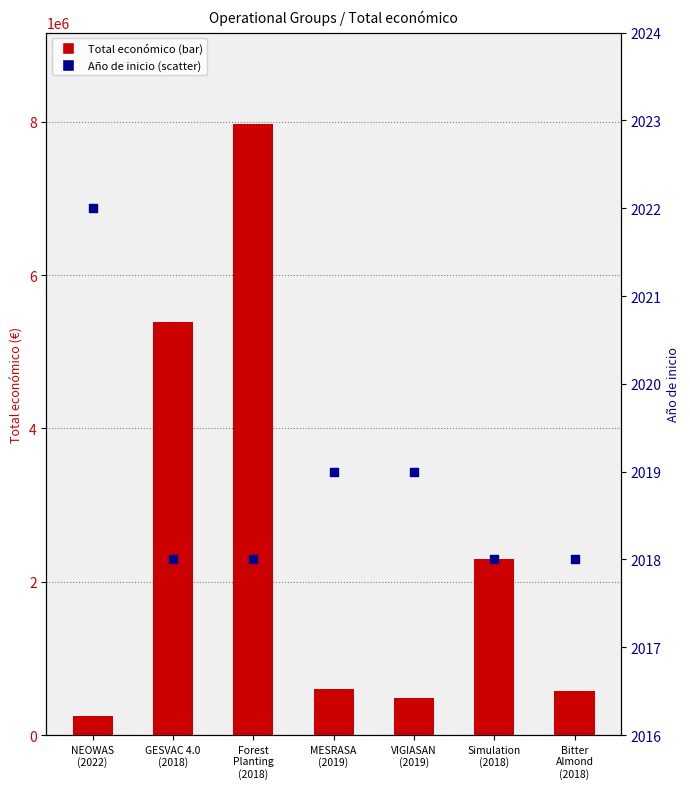

Which series has the widest spread of Y values?

Total económico